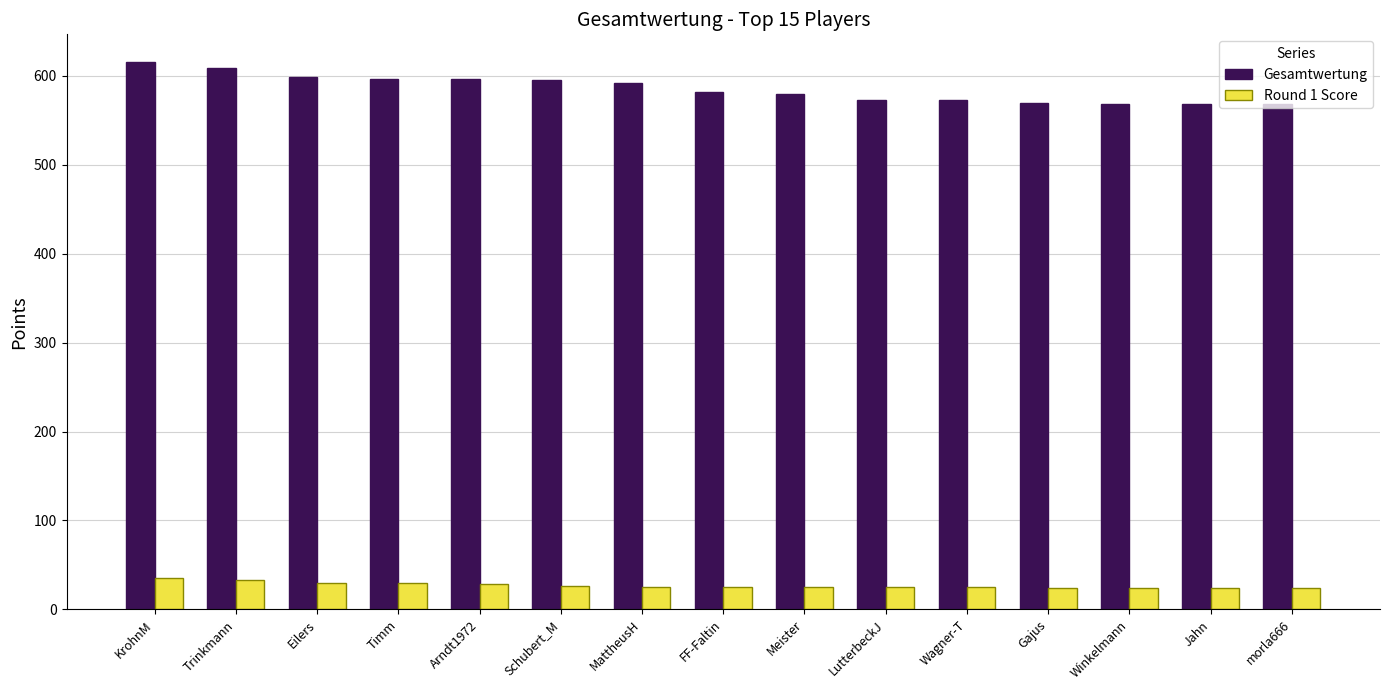

What is the total value across all series at Meister?

605